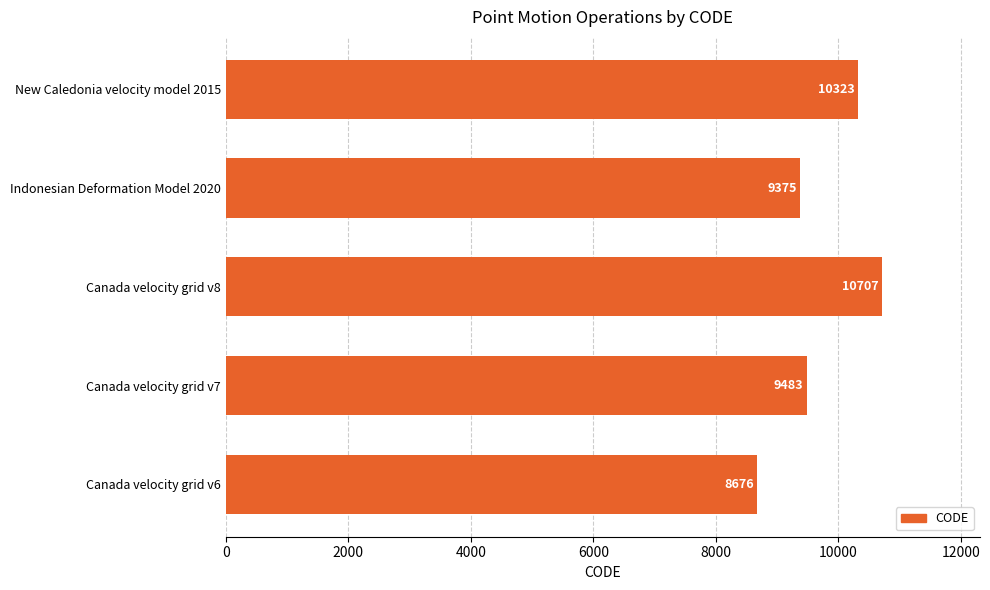

What is the change in value from Canada velocity grid v8 to New Caledonia velocity model 2015?

-384